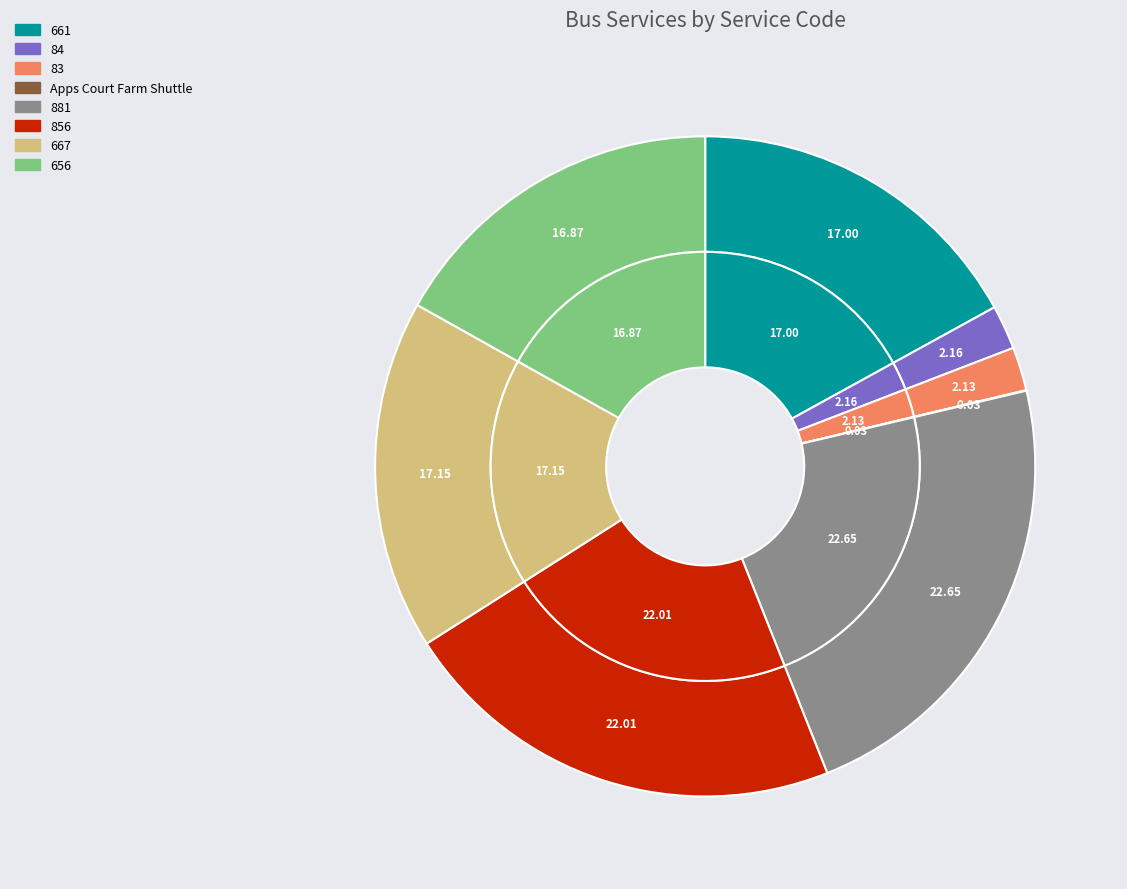

How many segments does this pie chart have?

8